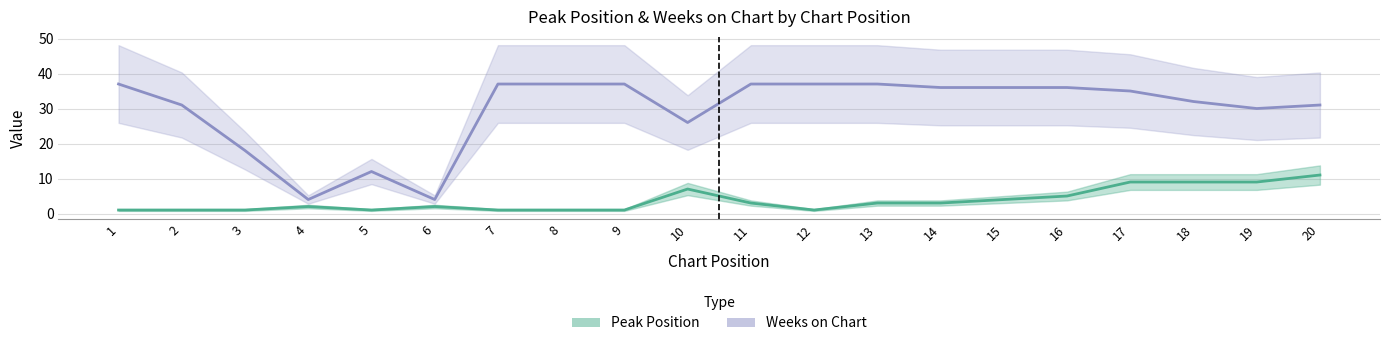

How many lines are shown in the chart?

2